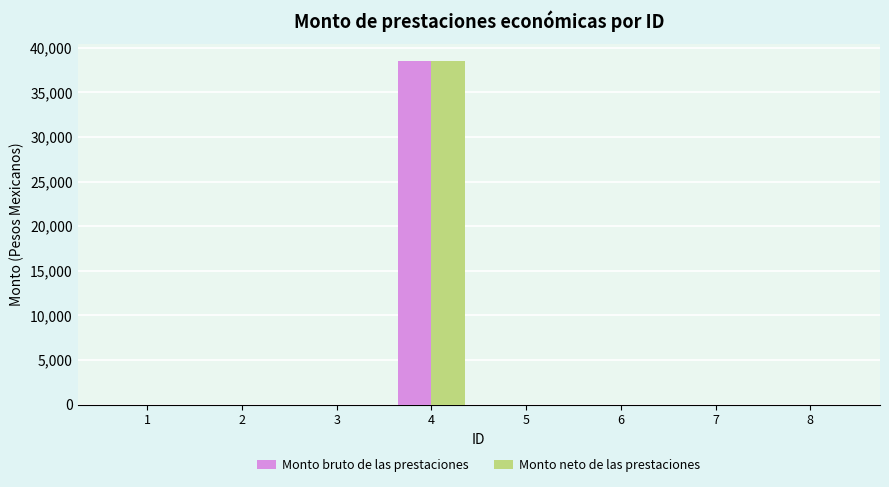

What is the greatest value displayed?

38471